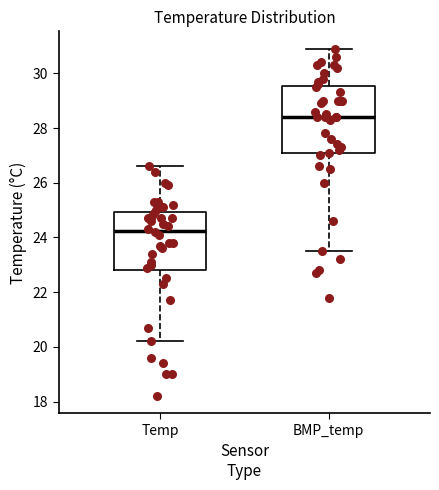

Which box's median line is the highest?

BMP_temp